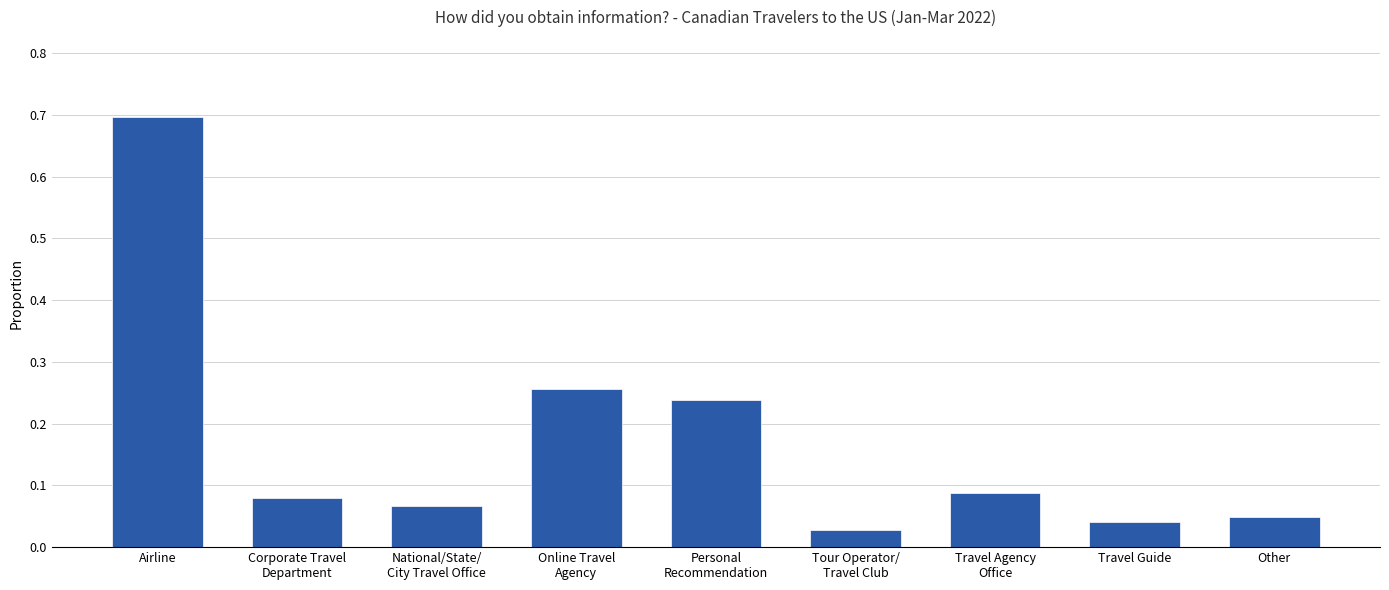

What is the change in value from National/State/
City Travel Office to Personal
Recommendation?

+0.2